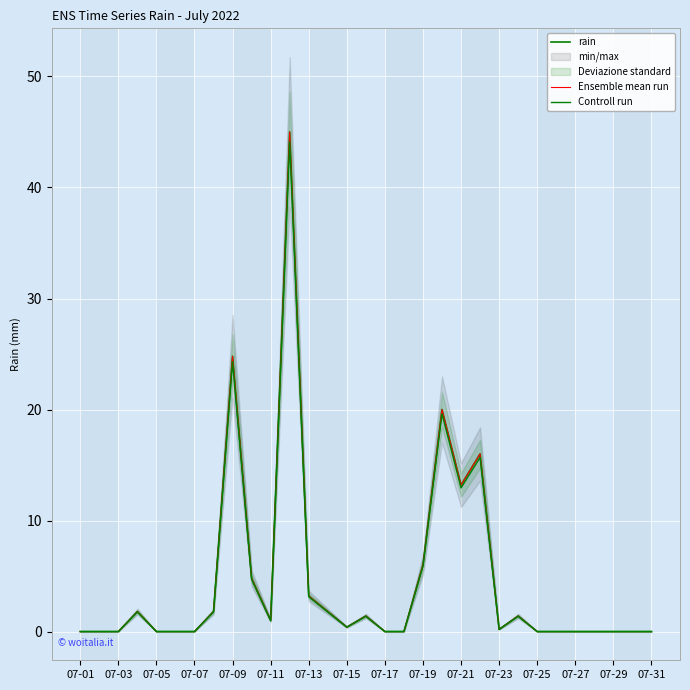

At 07-25, list the series in order from smallest to largest.

rain, Ensemble mean run, Controll run